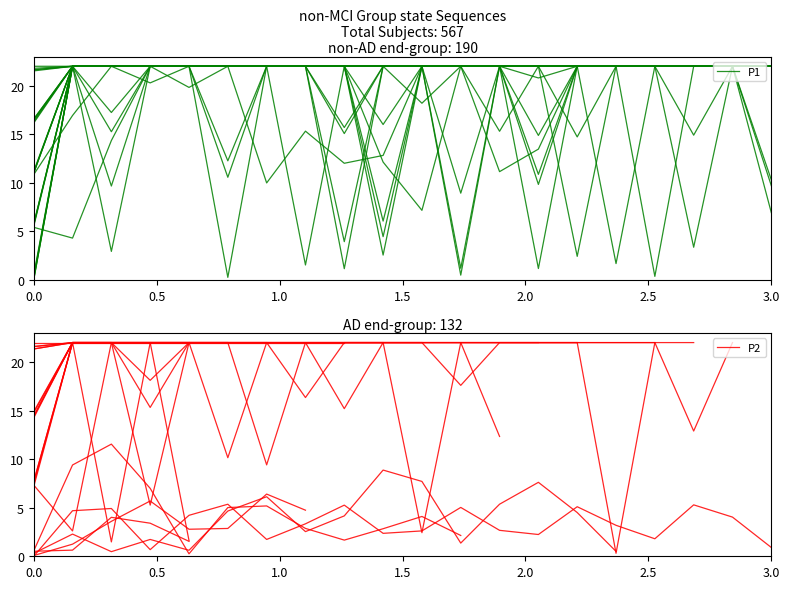

Which series has the largest range (max minus min)?

P1